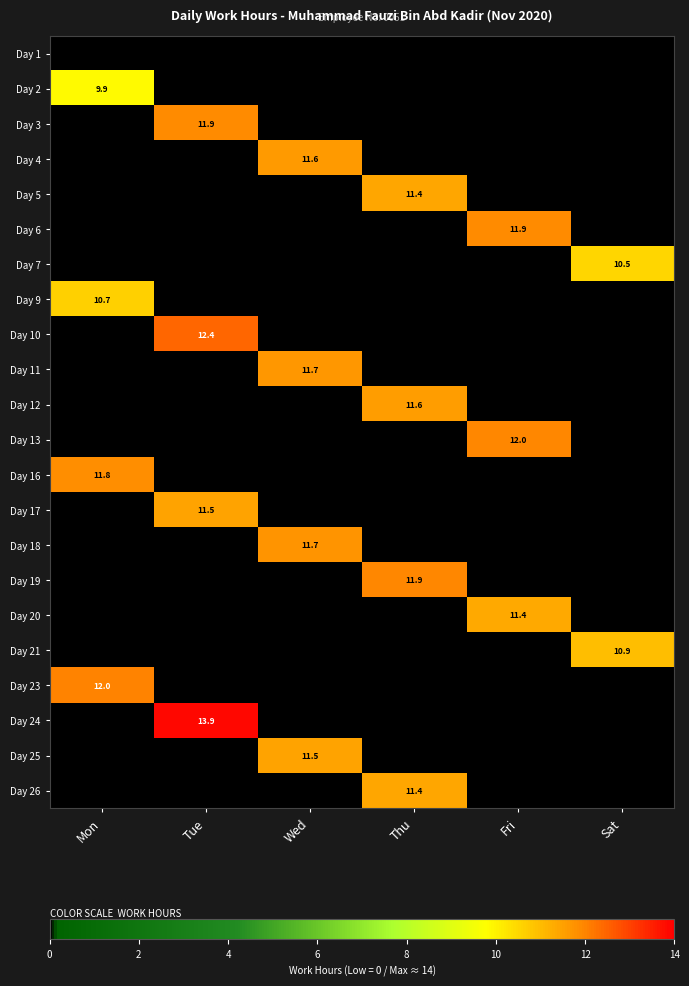

The value of Day 9 at Mon is 18.2. True or false?

False